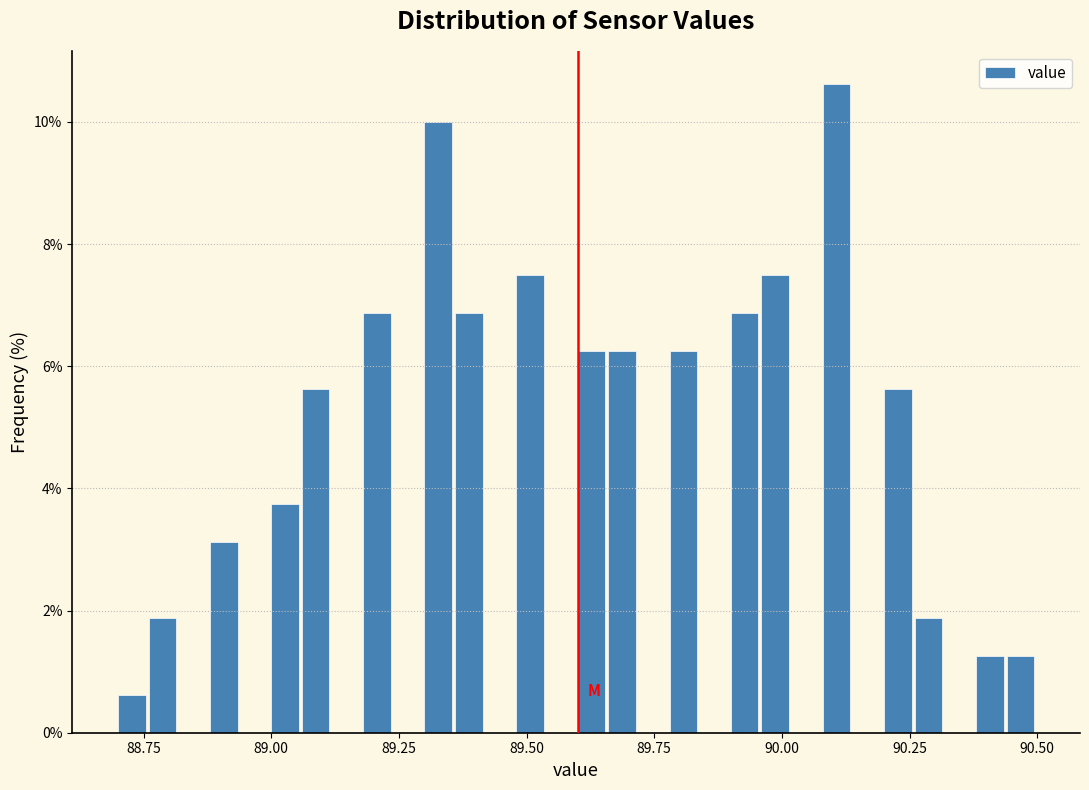

Around what value on the x-axis is the tallest bar? Give the approximate position of its centre, as read against the axis.

90.10